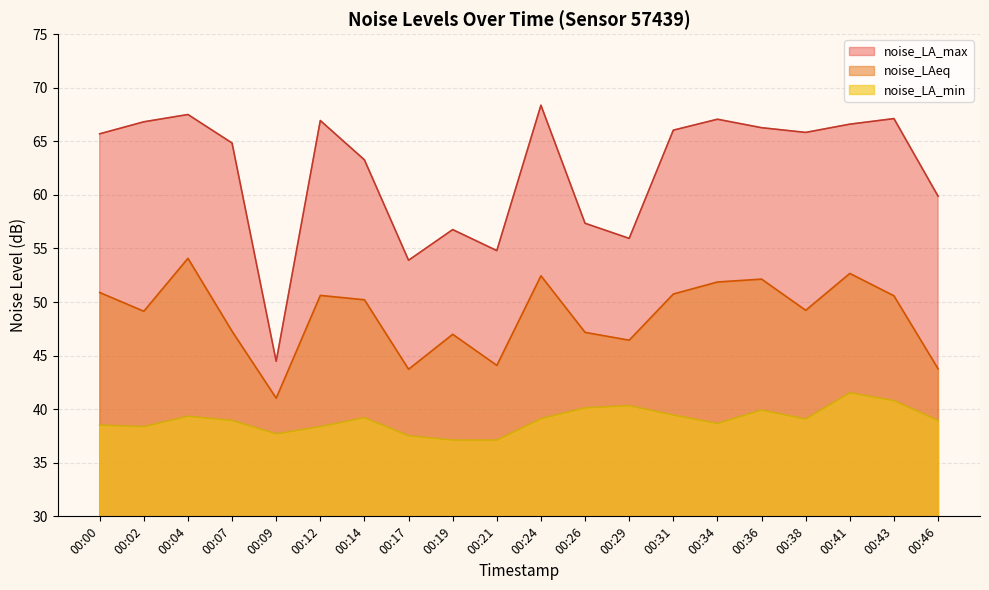

Is the value of noise_LAeq at 00:12 greater than the value of noise_LA_min at 00:00?

Yes